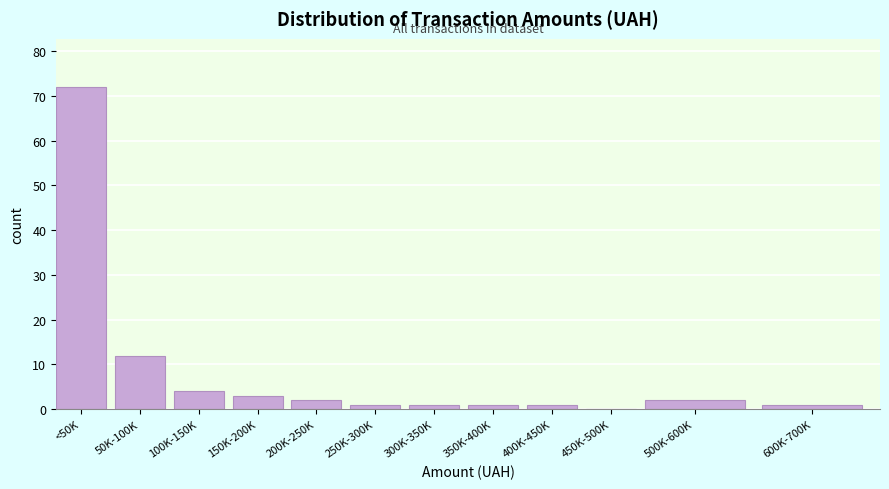

Reading right to left, transcribe all the data shown in this chart.

600K-700K=1	500K-600K=2	450K-500K=0	400K-450K=1	350K-400K=1	300K-350K=1	250K-300K=1	200K-250K=2	150K-200K=3	100K-150K=4	50K-100K=12	<50K=72